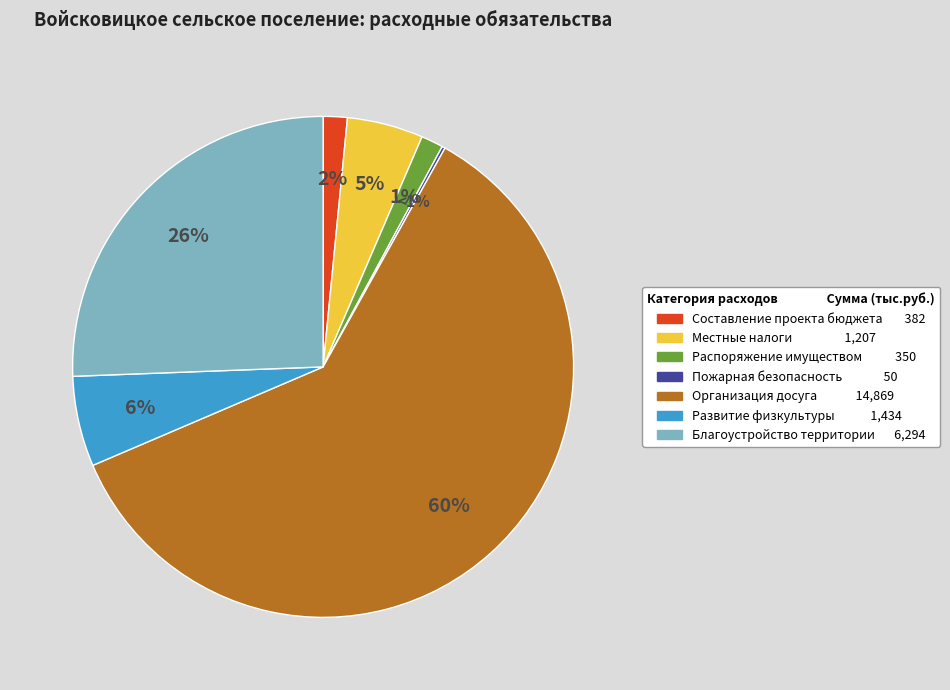

What is the total percentage of установление, изменение и отмена местных налогов and владение, пользование и распоряжение имуществом?

6.3%